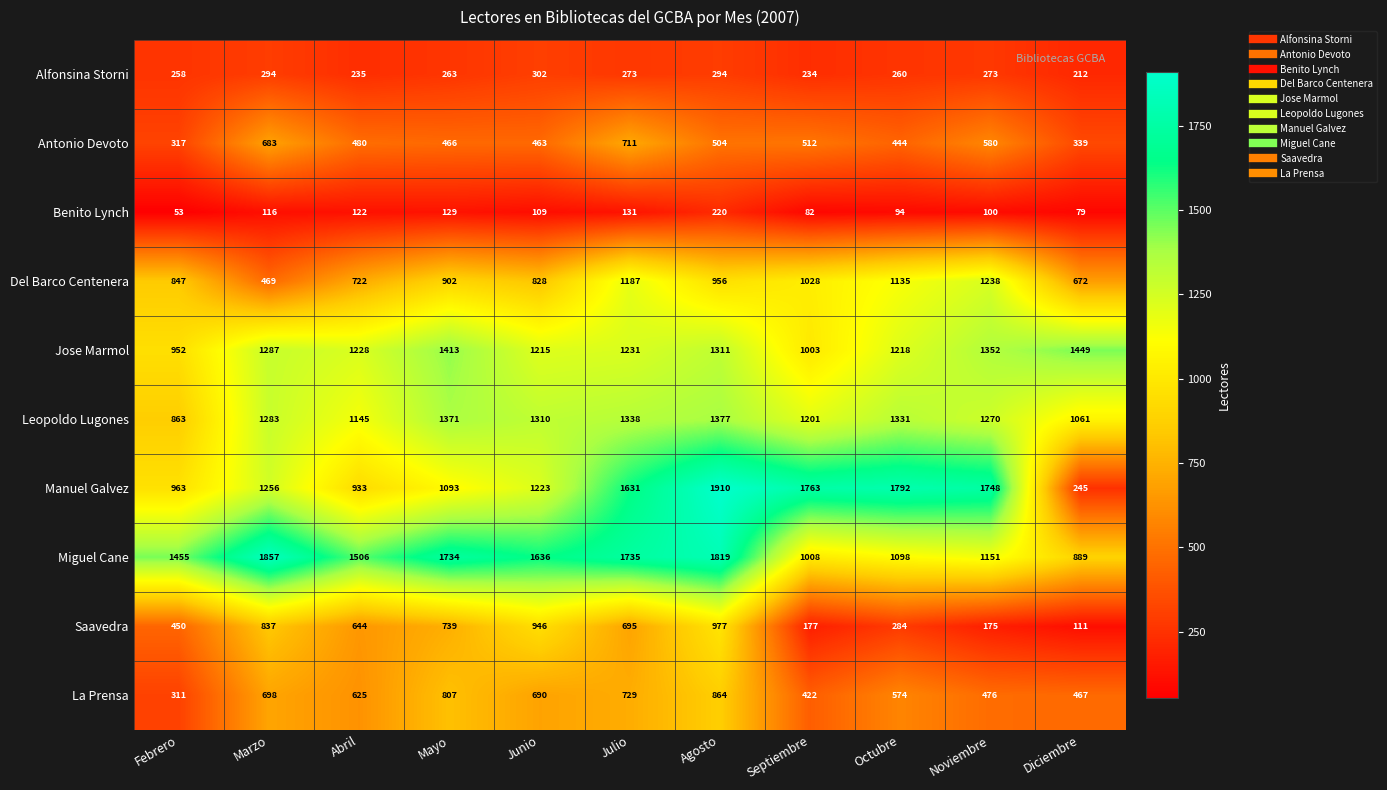

What is the sum of all Jose Marmol values?

13659